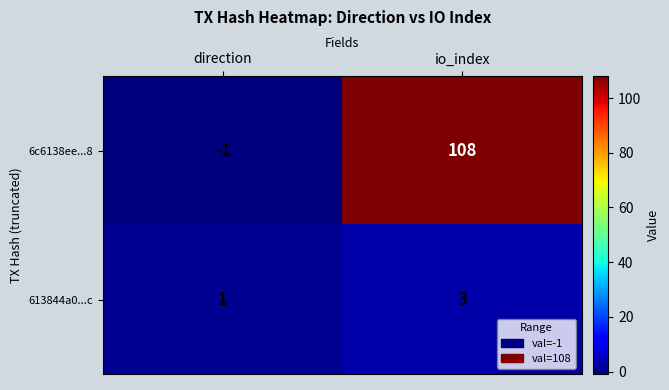

What is the smallest value displayed?

-1